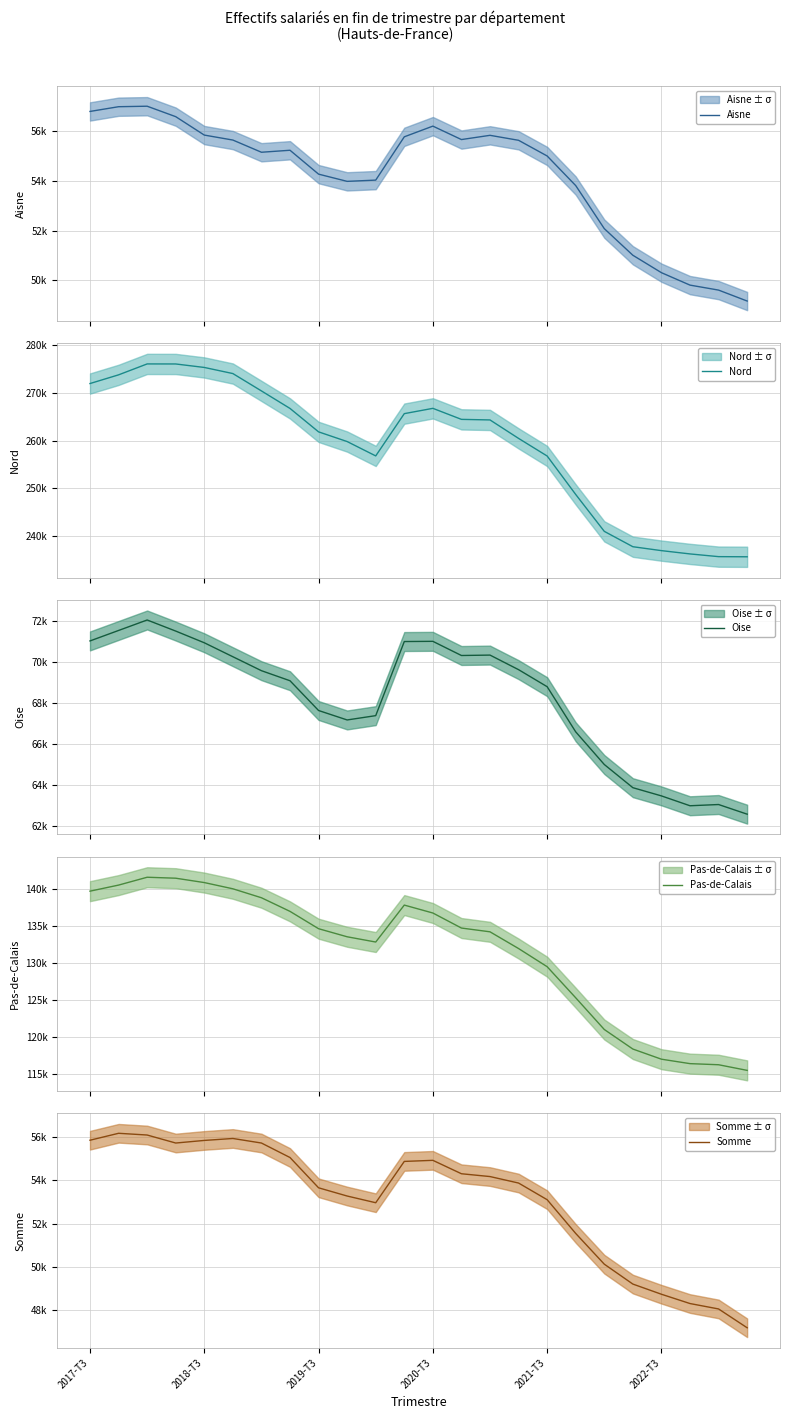

True or false: Oise and Aisne intersect in this chart.

False